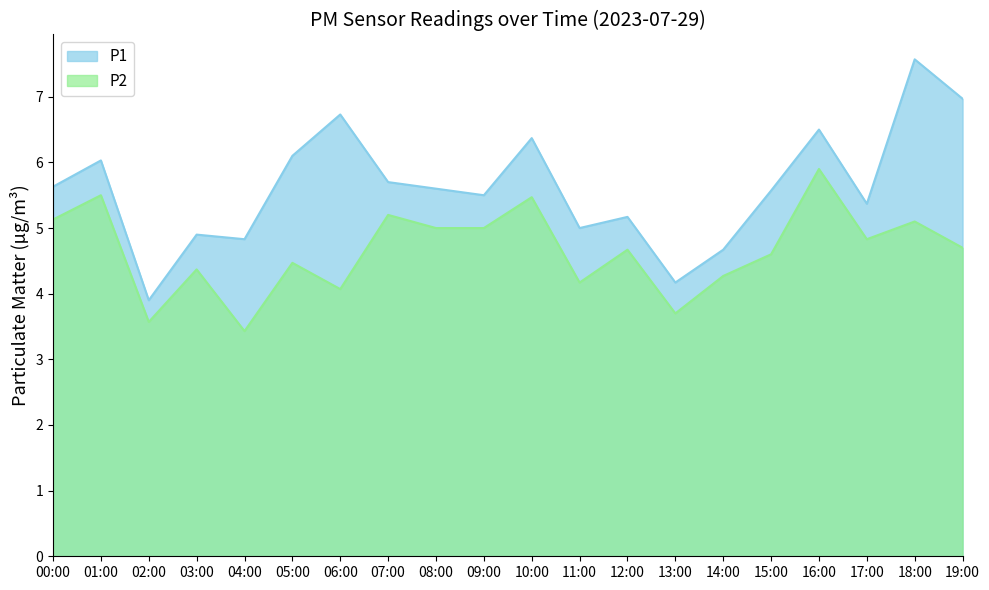

Does the chart display data point markers on the line(s)?

No